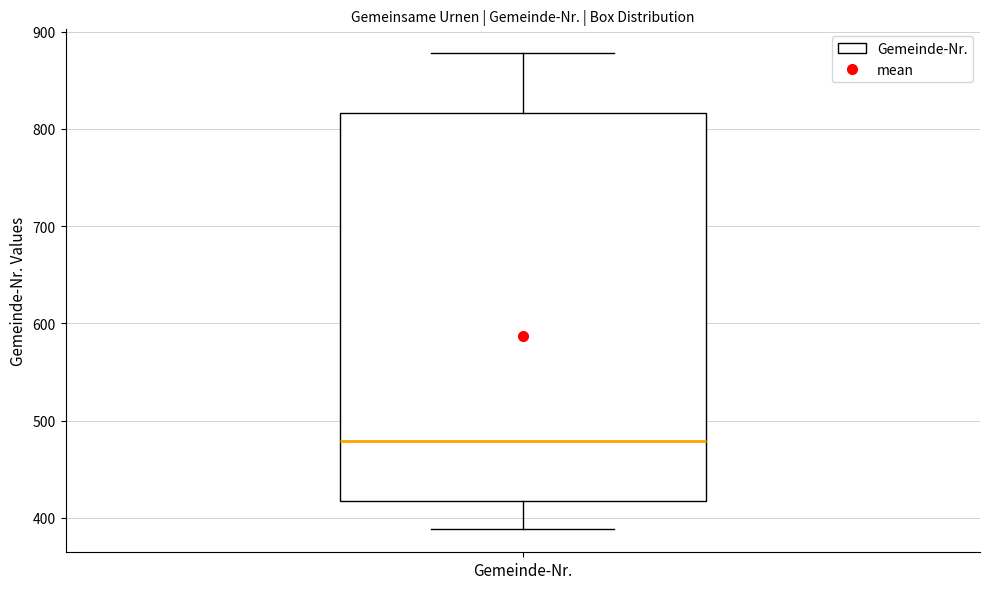

Where does the upper whisker of the box for Gemeinde-Nr. end on the y-axis? The values are not printed on the chart, so give them approximately, as read against the axis.

880